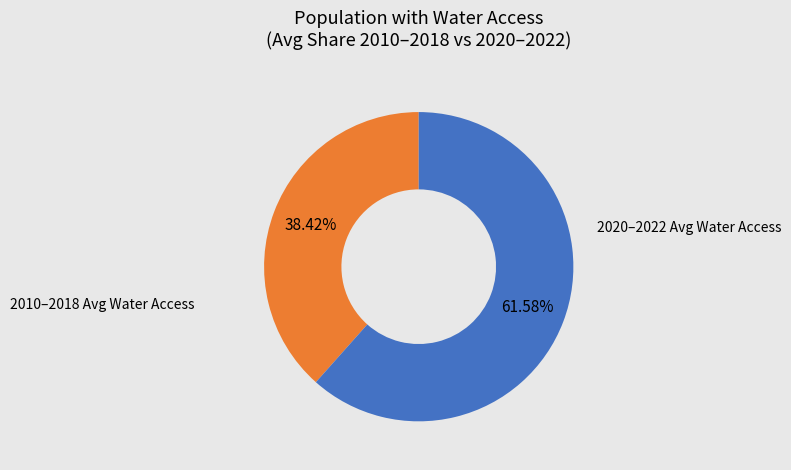

What is the smallest slice in the pie chart?

2010–2018 Avg Water Access